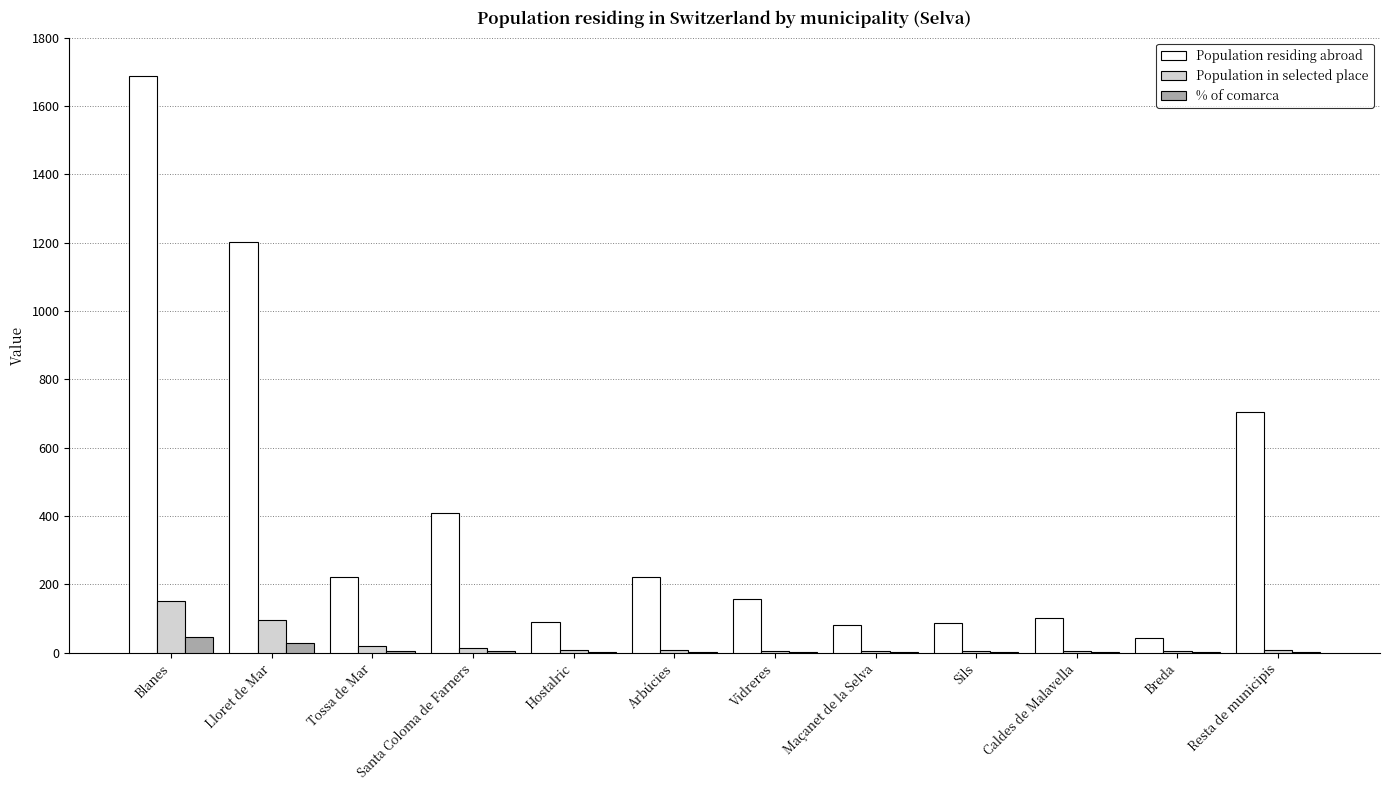

What is the maximum value shown in the chart?

1686.0